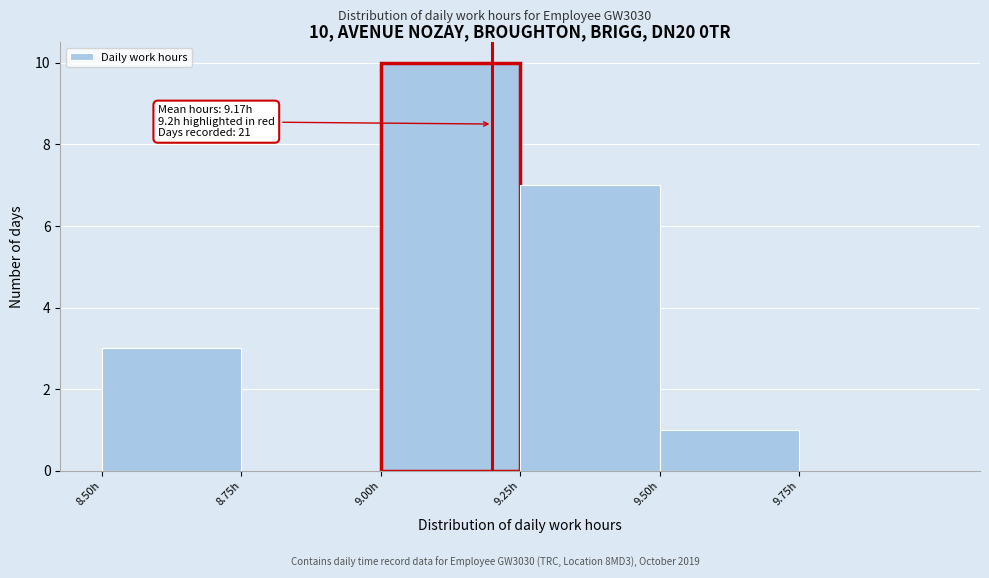

Over which range of the x-axis is the bar tallest?

9.00 to 9.25